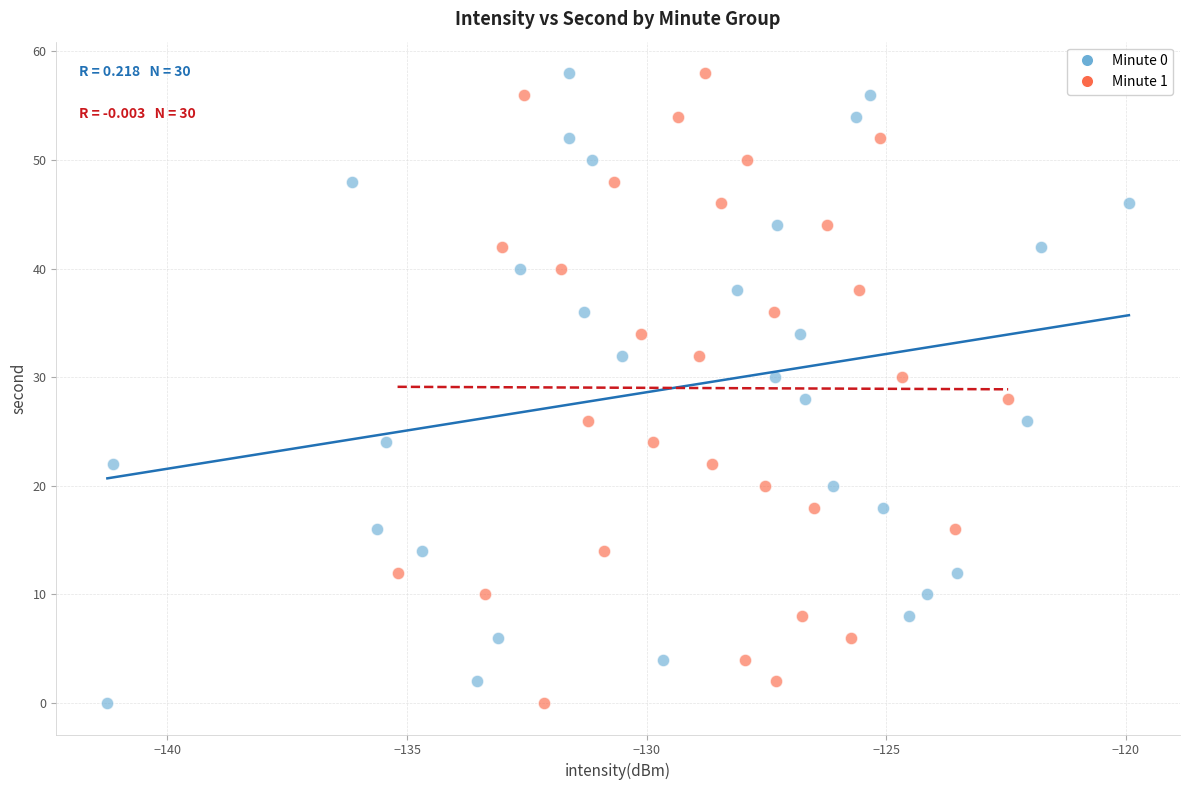

What are all the series names shown in the legend?

Minute 0, Minute 1